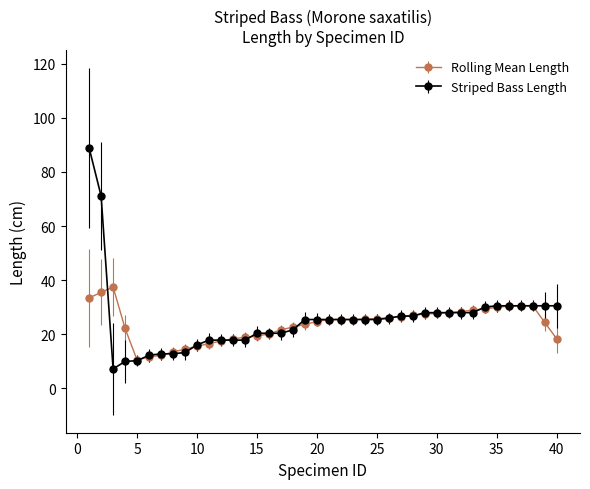

Which series has the widest spread of values?

Striped Bass Length